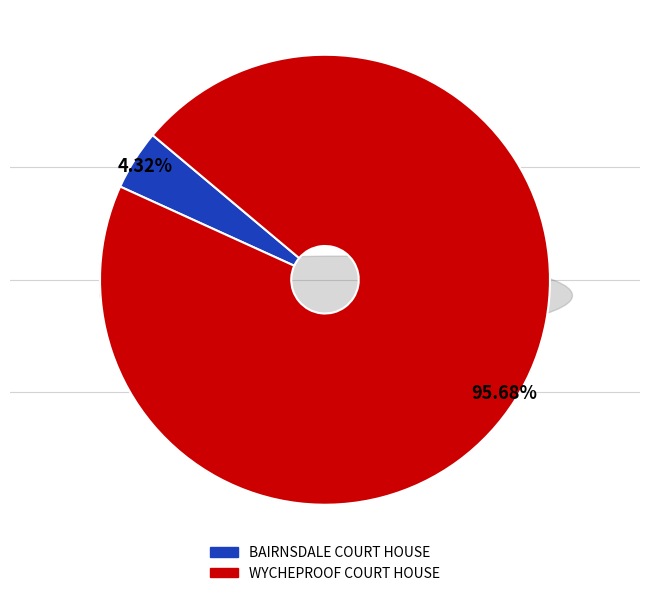

What percentage is the WYCHEPROOF COURT HOUSE slice, to the nearest percent?

96%